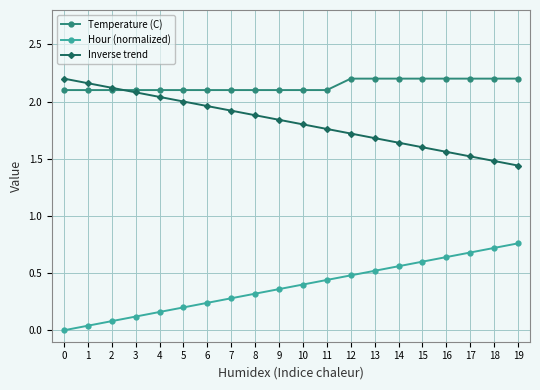

How many lines are shown in the chart?

3